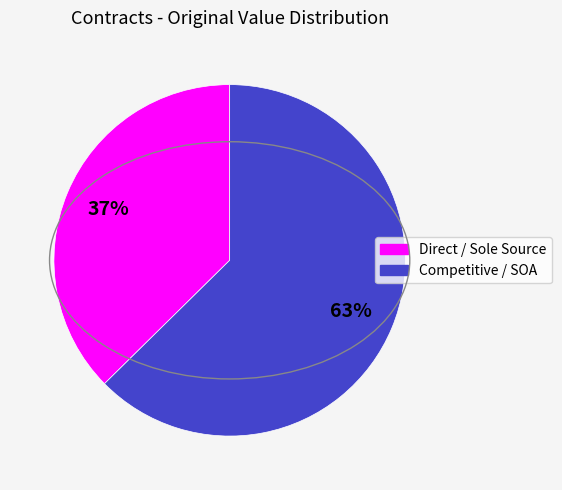

To the nearest percent, what is the average slice percentage?

50%